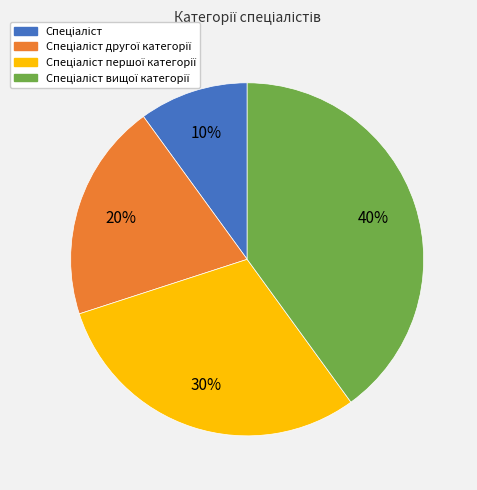

To the nearest percent, what is the average slice percentage?

25%